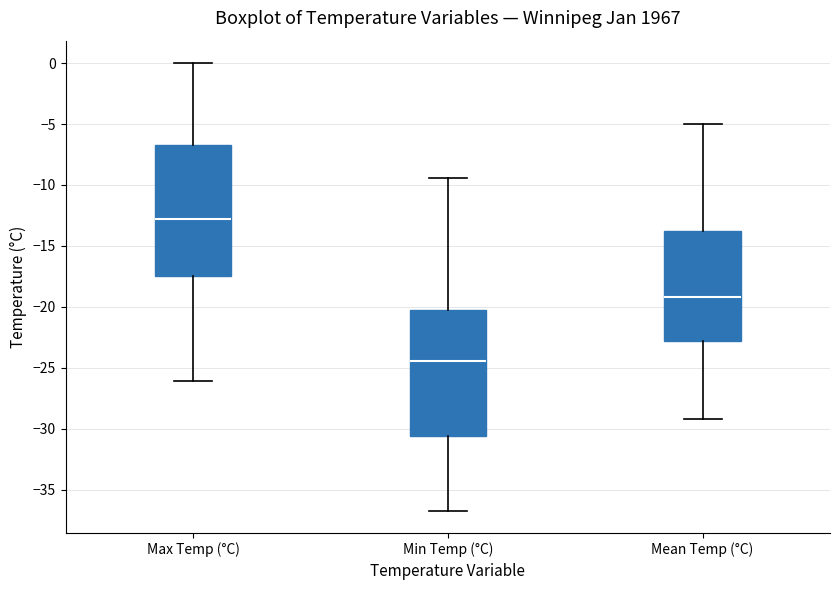

Reading left to right, transcribe this box plot: for each box, give where its median line is, the range the box spans, and where its two whiskers end, as read against the y-axis. The values are not printed on the chart, so give them approximately, as read against the axis.

Max Temp (°C): median -13.0, box -17.5 to -6.5, whiskers -26.0 to 0.0
Min Temp (°C): median -24.5, box -30.5 to -20.0, whiskers -36.5 to -9.5
Mean Temp (°C): median -19.0, box -23.0 to -13.5, whiskers -29.0 to -5.0